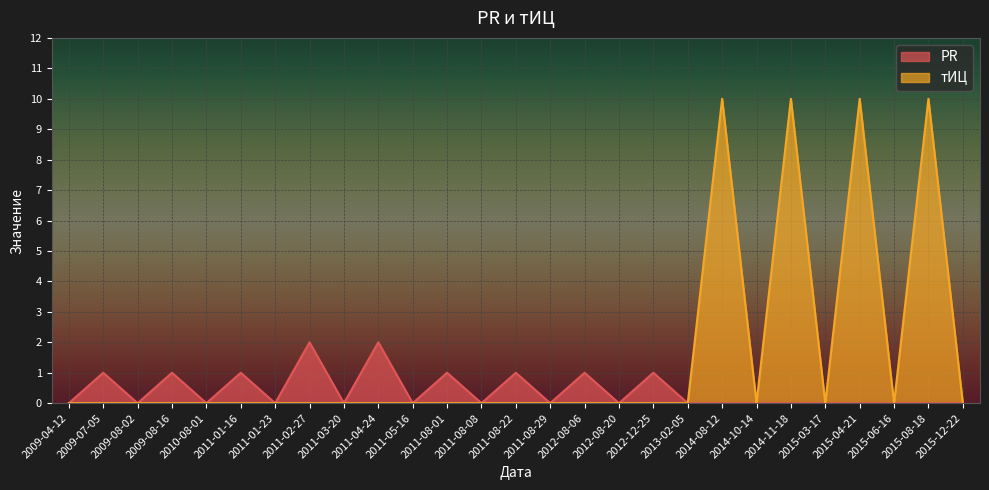

At which label is тИЦ closest to 5?

2009-04-12